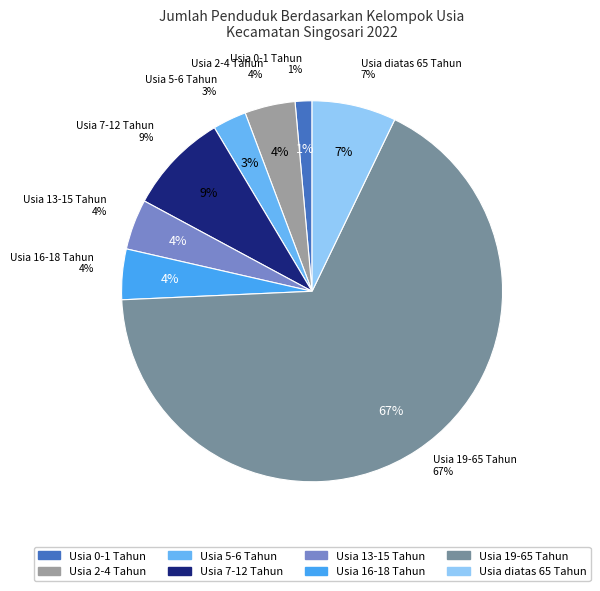

Which slice is the smallest?

Usia 0-1 Tahun